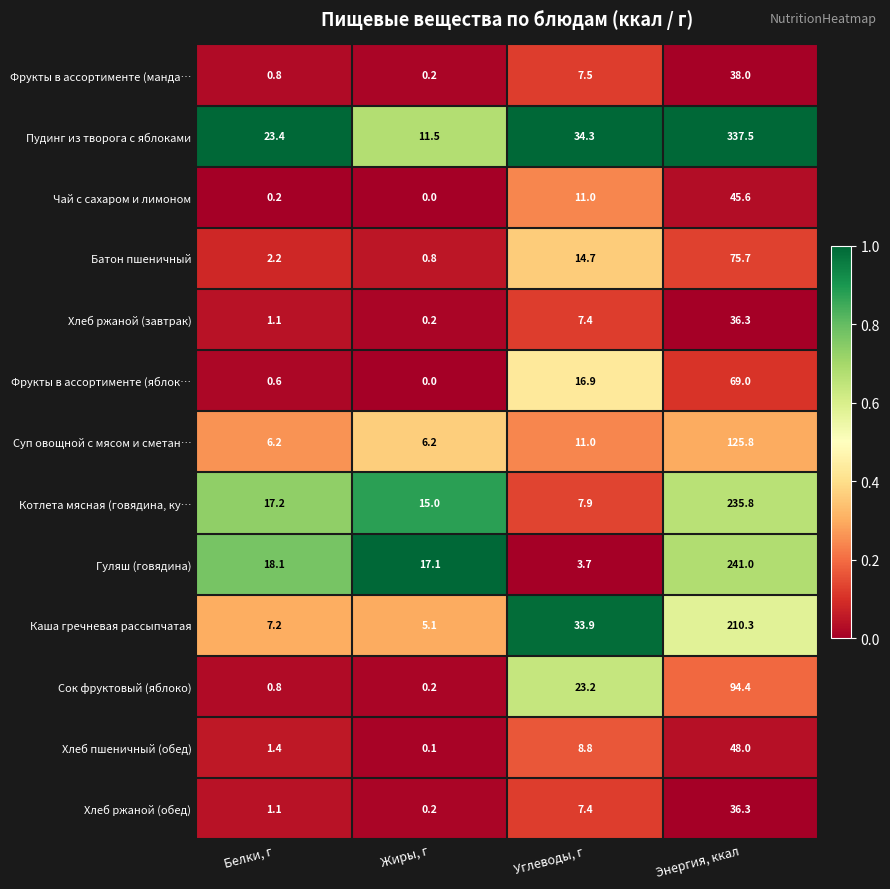

What is the spread (max minus min) of values at Энергия, ккал?

301.2